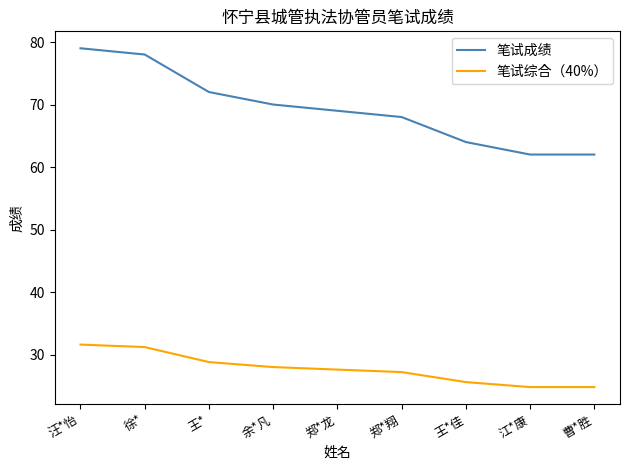

Which series has the widest spread of values?

笔试成绩